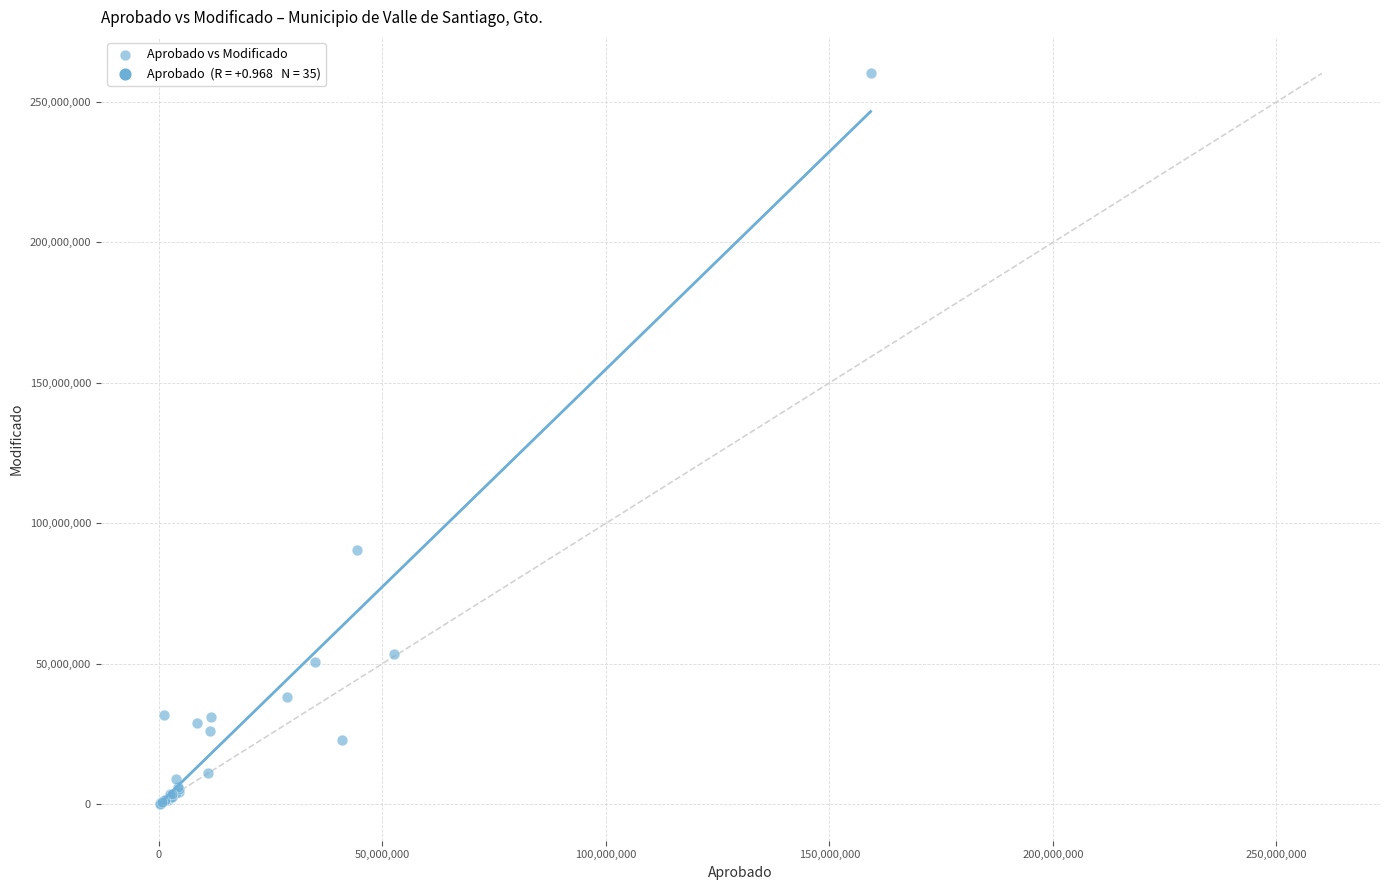

What Y value in the scatter plot is closest to 130188239?

90497008.7